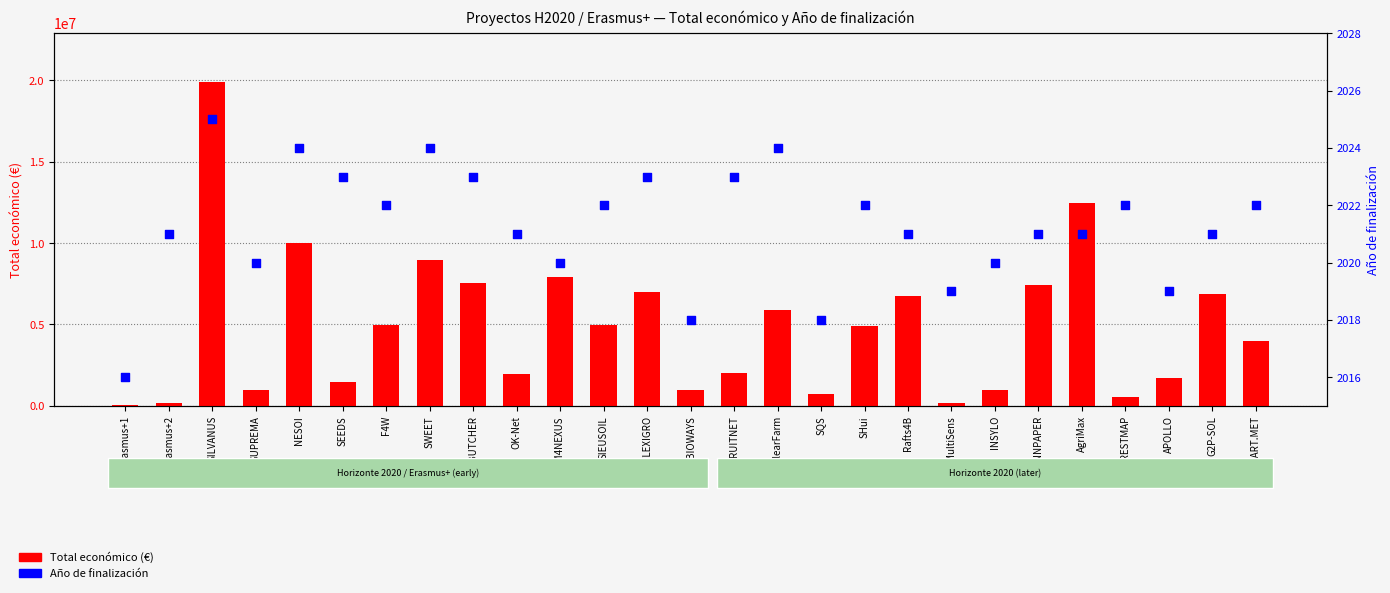

Which series has the largest total across all categories?

Total económico